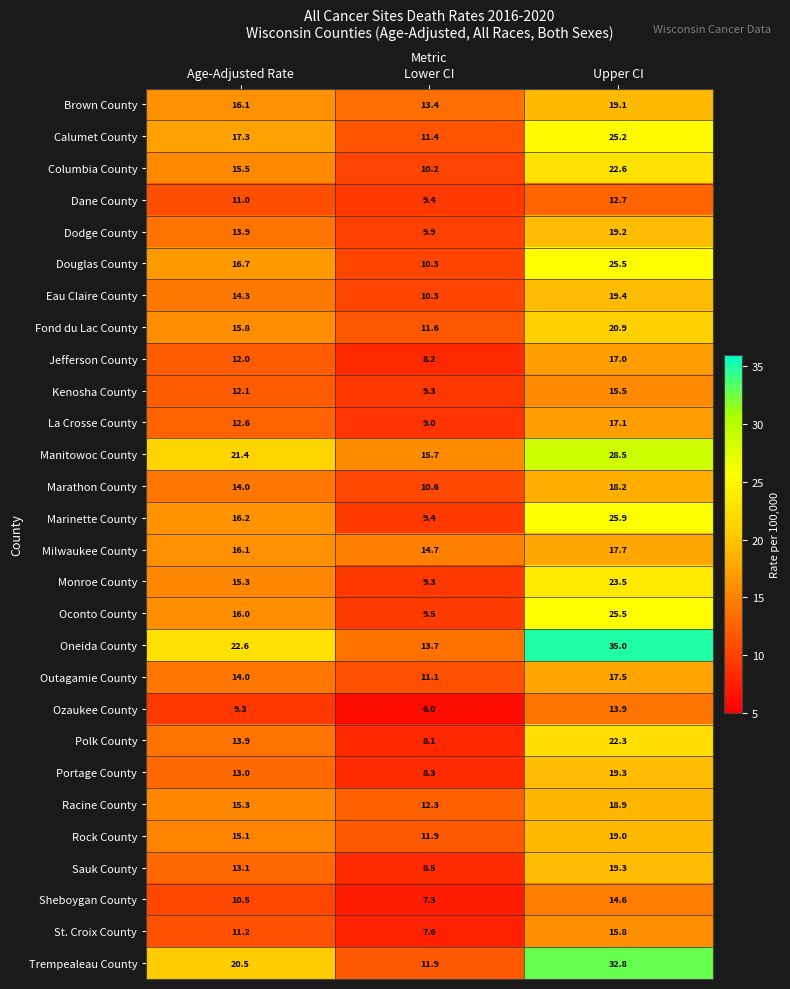

Which series has the widest spread of values?

Oneida County